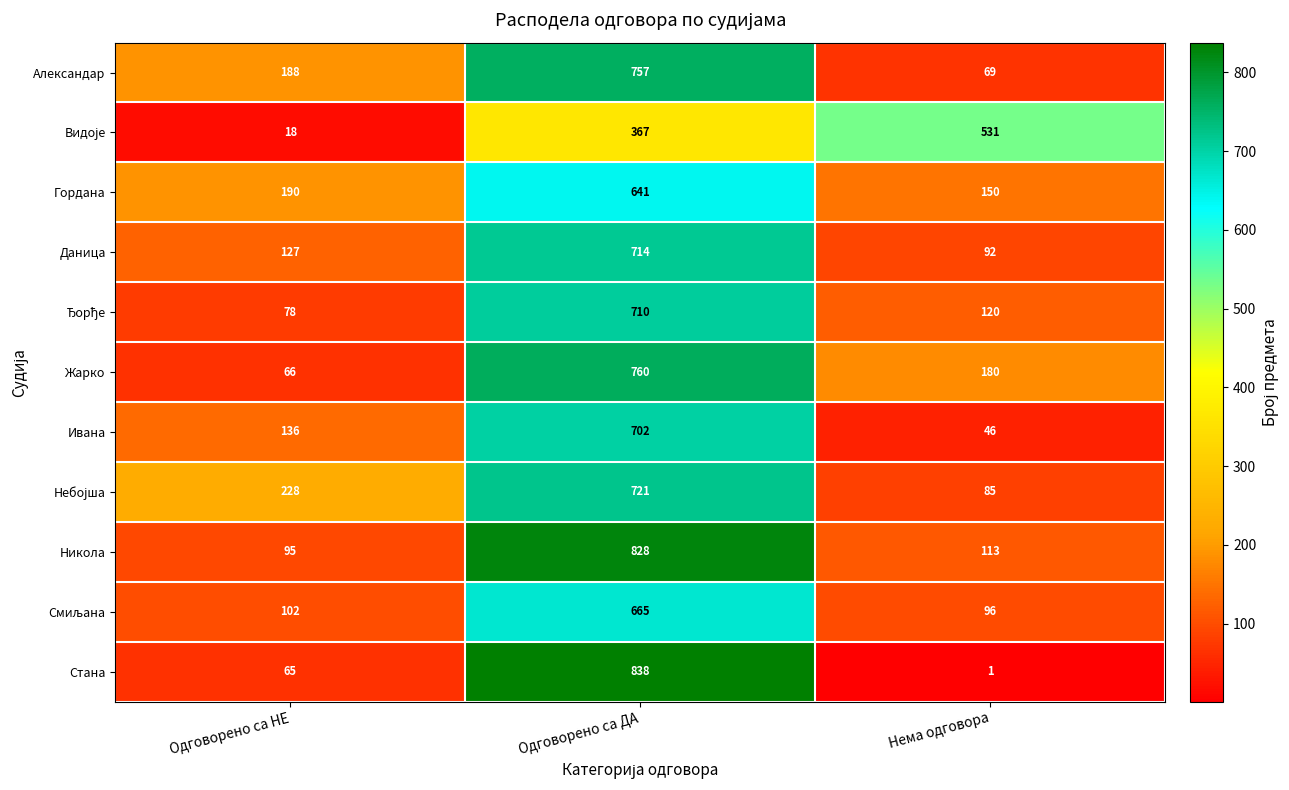

At how many categories does at least one series exceed 665?

1